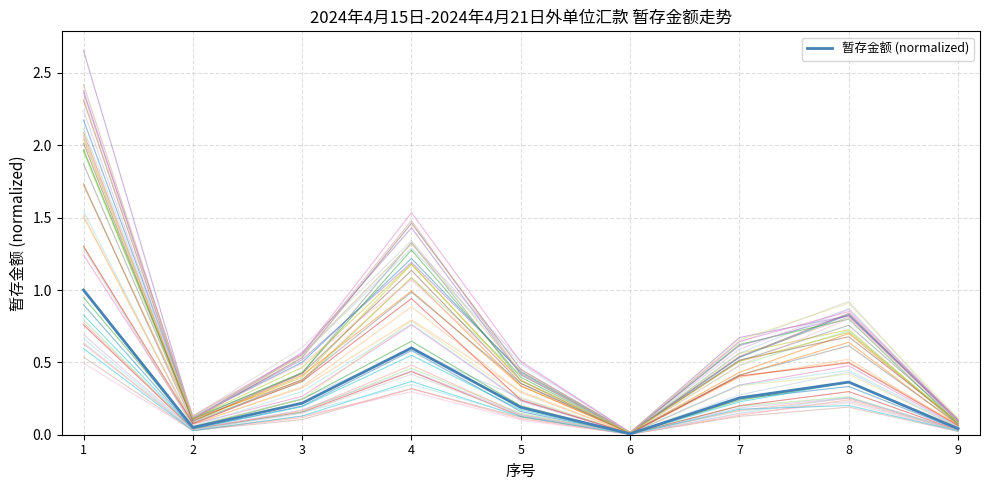

True or false: trajectory_0 and 暂存金额 (normalized) cross at least once.

False